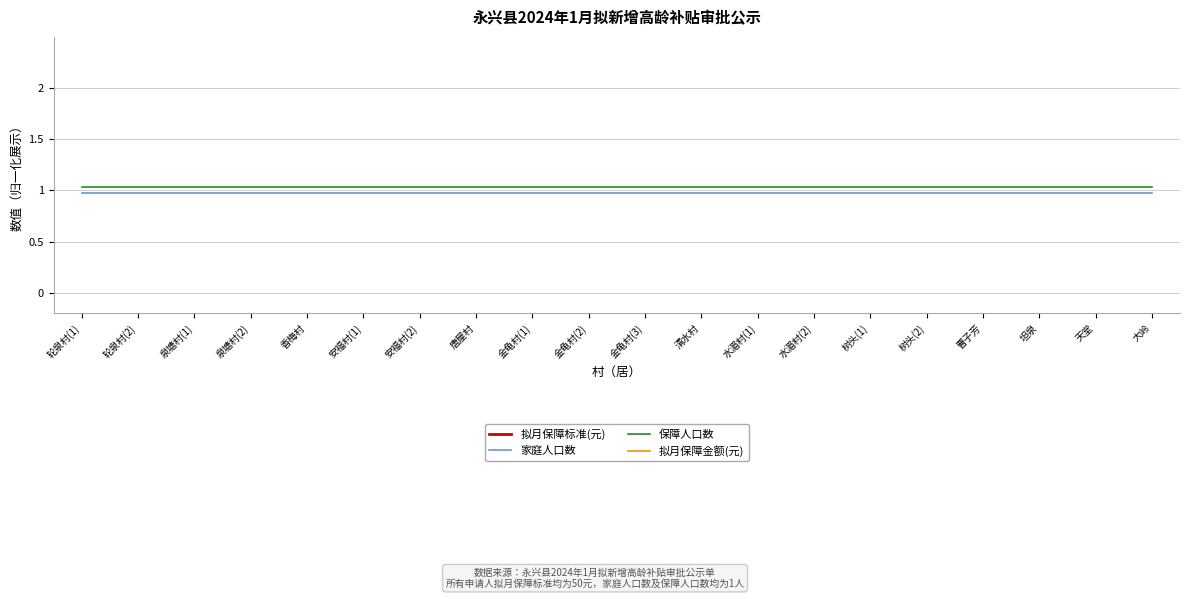

True or false: 拟月保障标准(元) and 拟月保障金额(元) cross at least once.

False